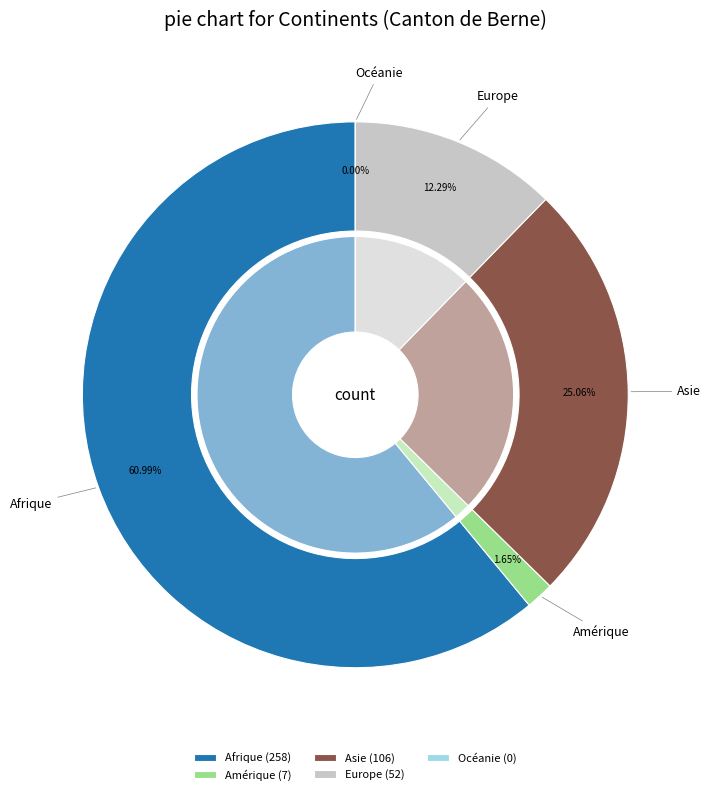

The Europe slice represents 4% of the pie. True or false?

False